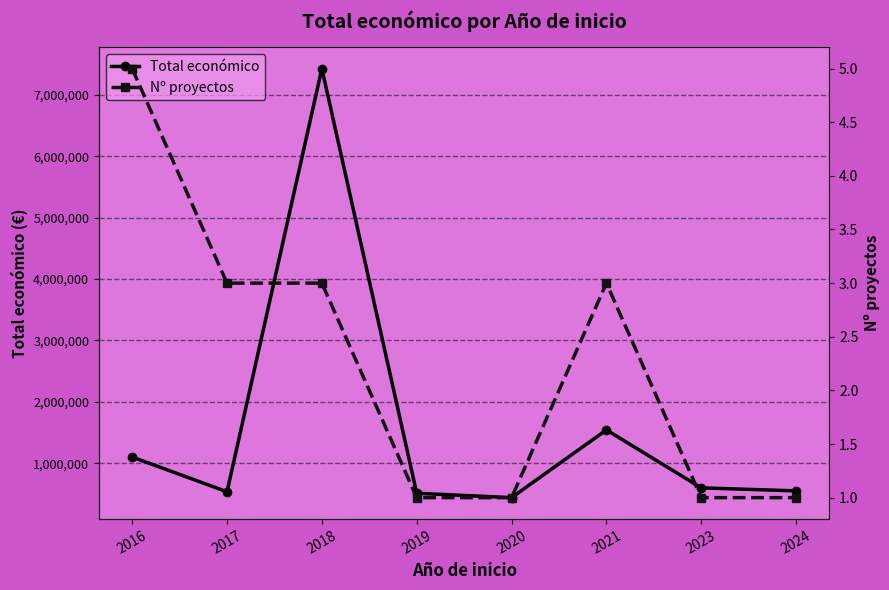

The Nº proyectos series shows 1 at 2020. True or false?

True